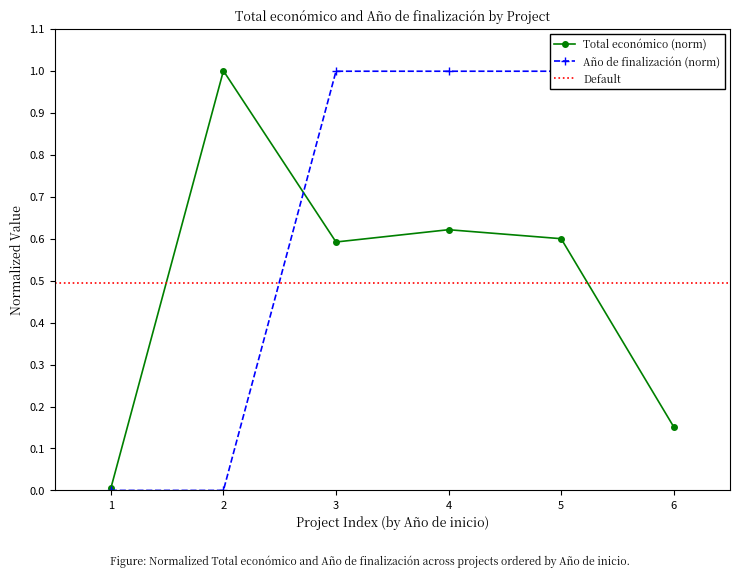

The value of Total económico (norm) at 3 is 0.3. True or false?

False